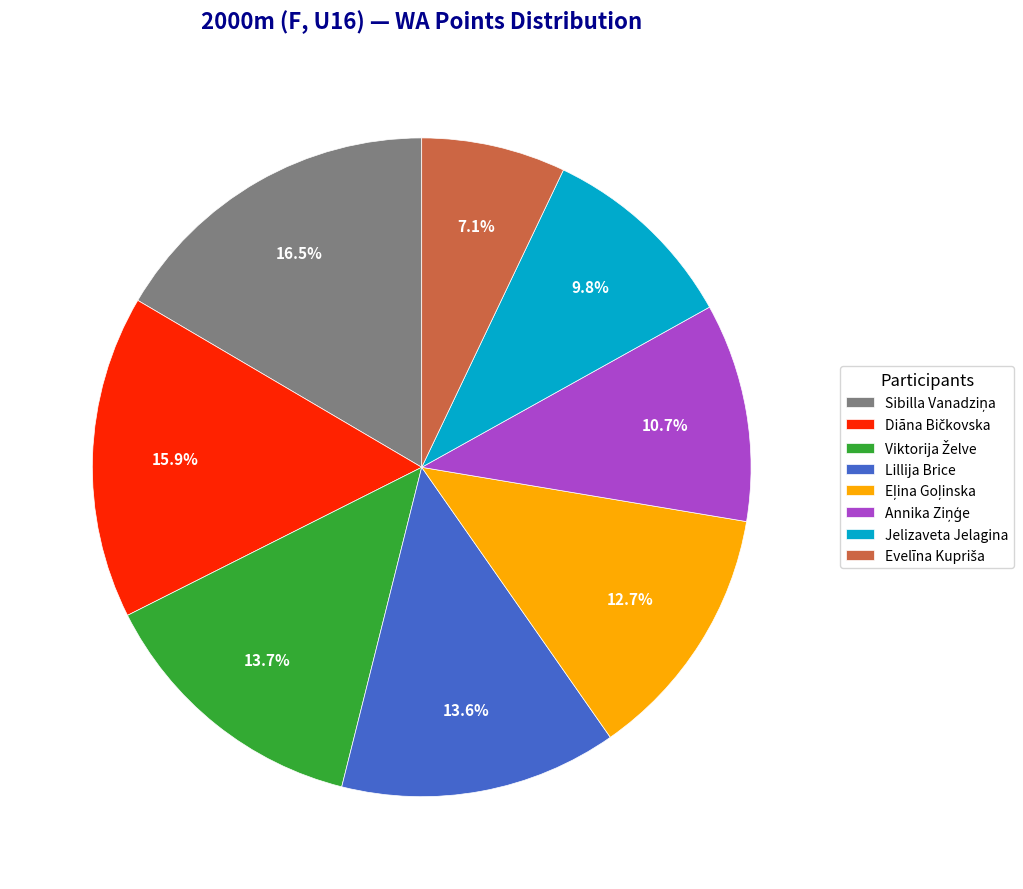

Which has a higher value, Lillija Brice or Jelizaveta Jelagina?

Lillija Brice